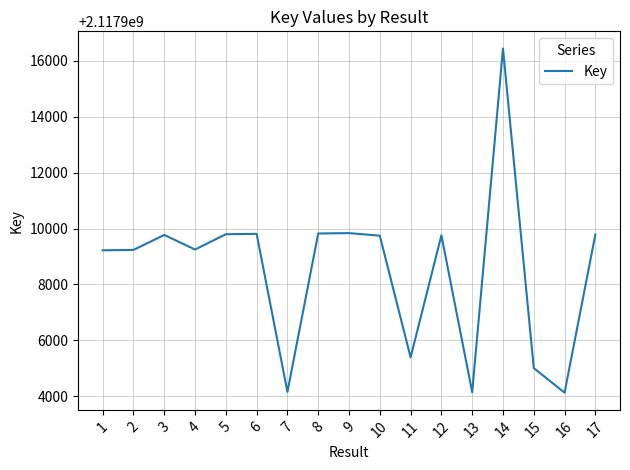

Between 16 and 2, which is larger?

2